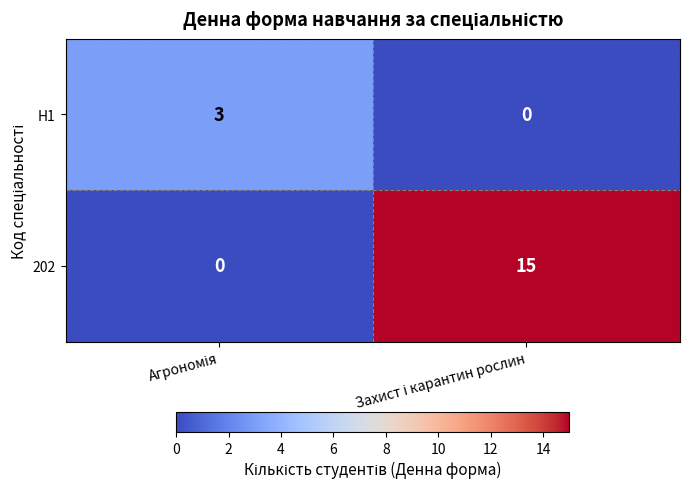

Which series has the largest total across all categories?

202